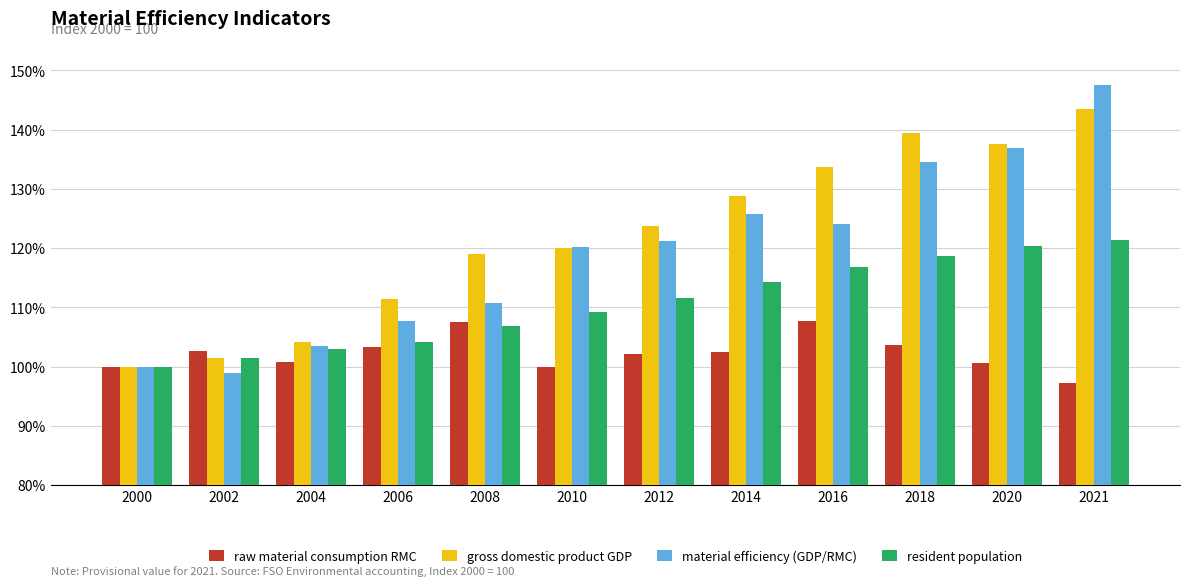

What is the difference between the second highest and minimum values in the material efficiency (GDP/RMC) series?

38.0